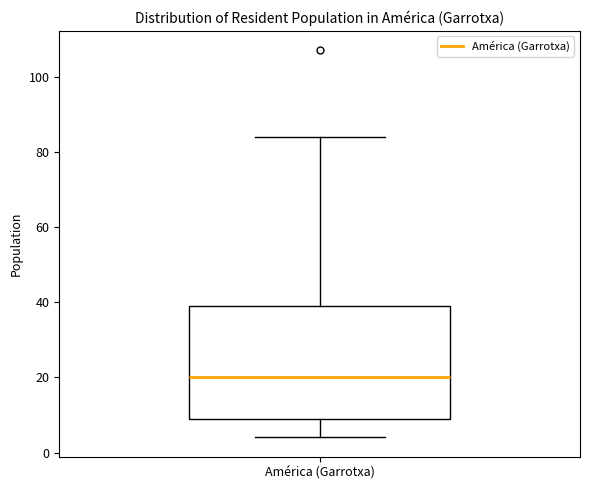

Where does the median line of the box for América (Garrotxa) sit on the y-axis? The values are not printed on the chart, so give them approximately, as read against the axis.

20